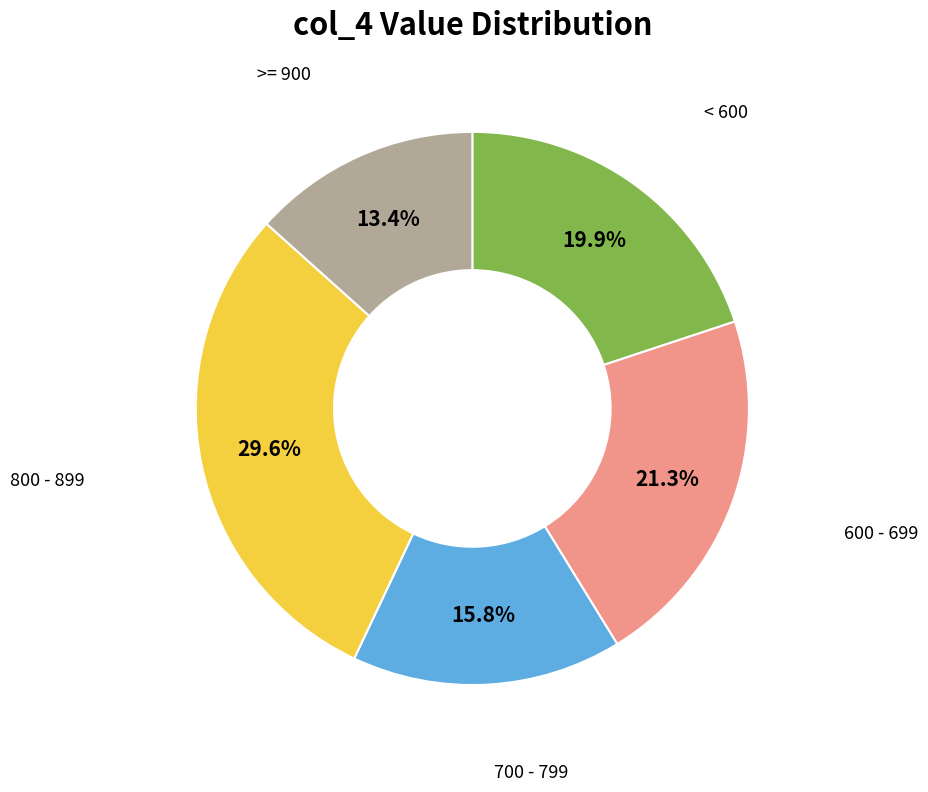

To the nearest percent, what is the difference between the largest and smallest slice percentages?

16%